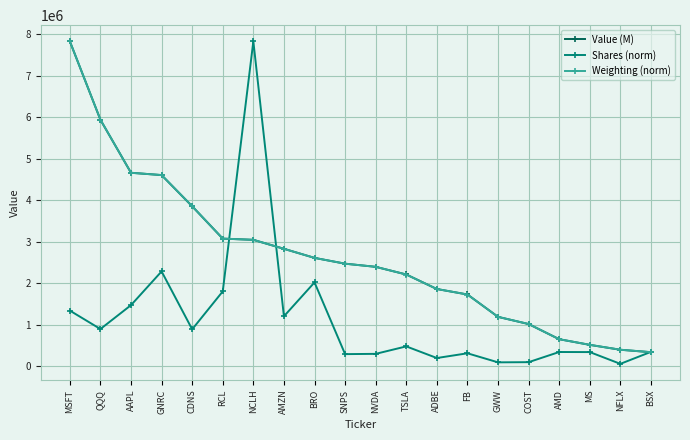

Where is the first local minimum for Shares (norm)?

QQQ